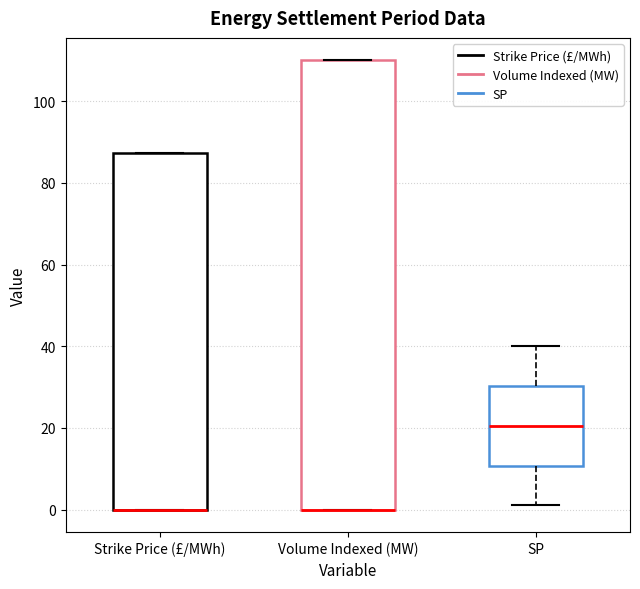

Reading left to right, transcribe this box plot: for each box, give where its median line is, the range the box spans, and where its two whiskers end, as read against the y-axis. The values are not printed on the chart, so give them approximately, as read against the axis.

Strike Price (£/MWh): median 0 (drawn on the box's lower edge), box 0 to 88, whiskers 0 to 88
Volume Indexed (MW): median 0 (drawn on the box's lower edge), box 0 to 110, whiskers 0 to 110
SP: median 20, box 10 to 30, whiskers 2 to 40